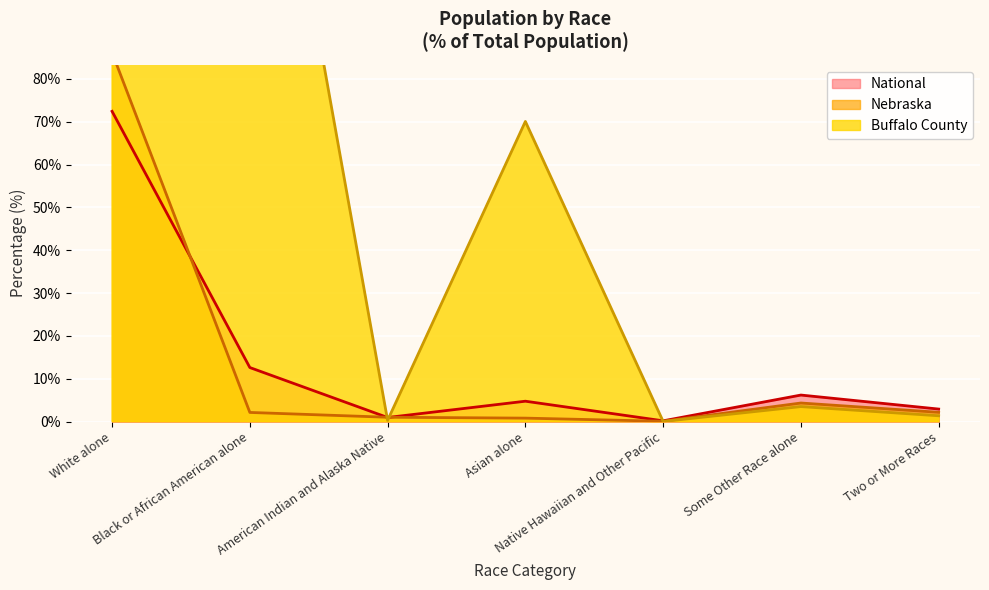

How many intersections are there between This Area and Buffalo County?

3